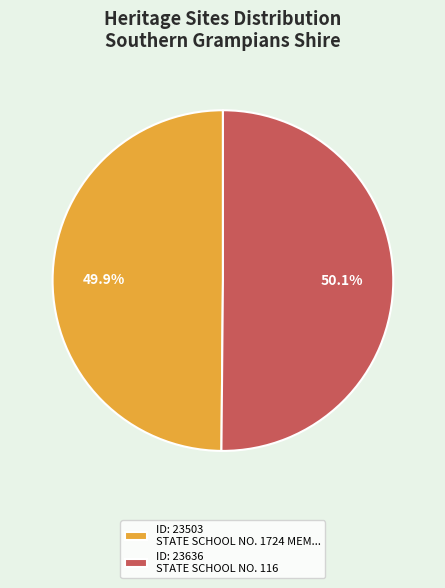

Is there a majority slice in this chart?

Yes